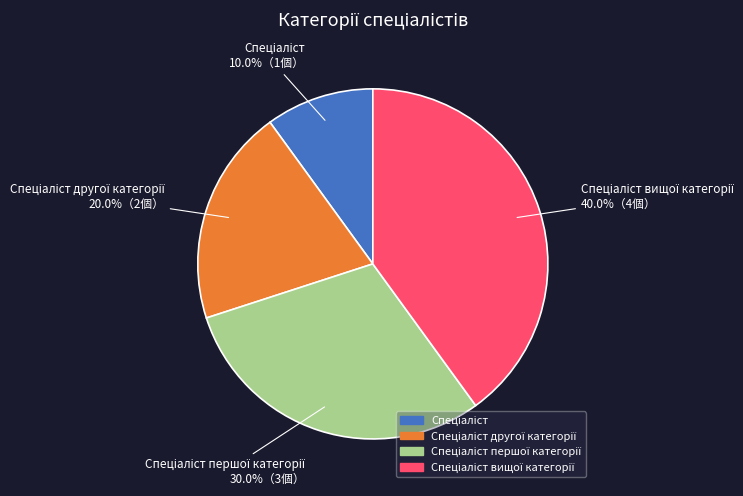

Is there a majority slice in this chart?

No